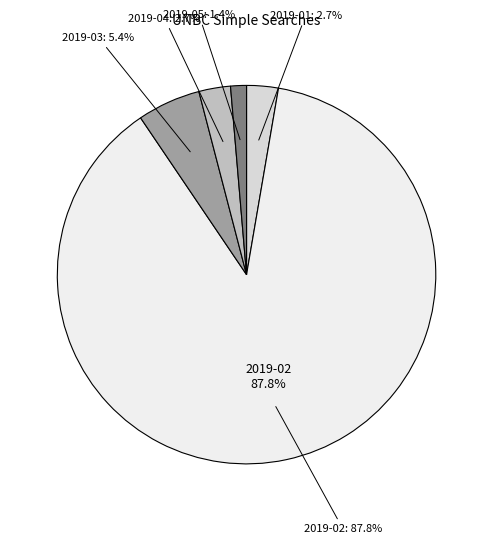

What is the largest slice in the pie chart?

2019-02